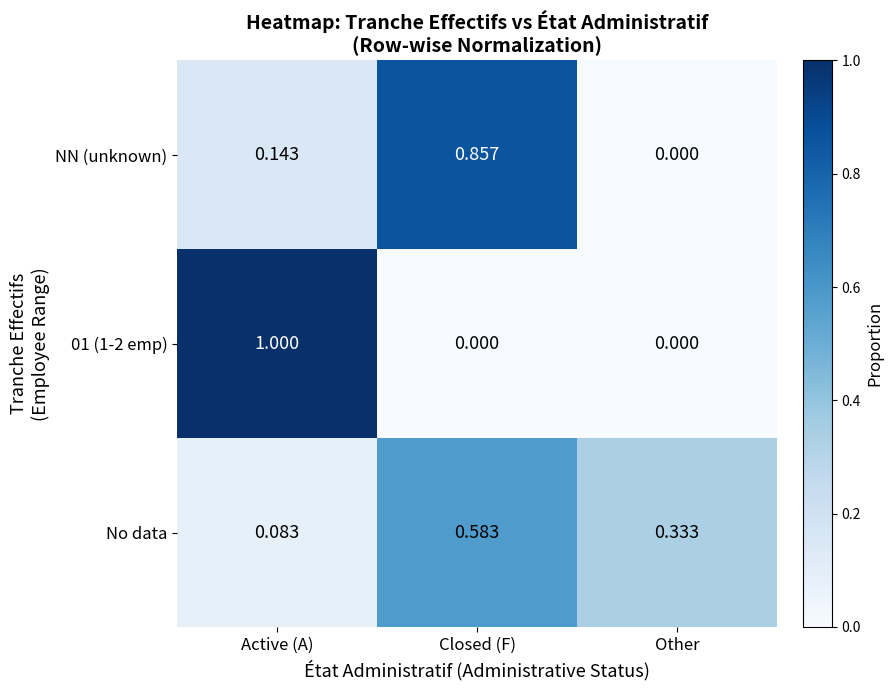

Count the number of categories in the chart.

3